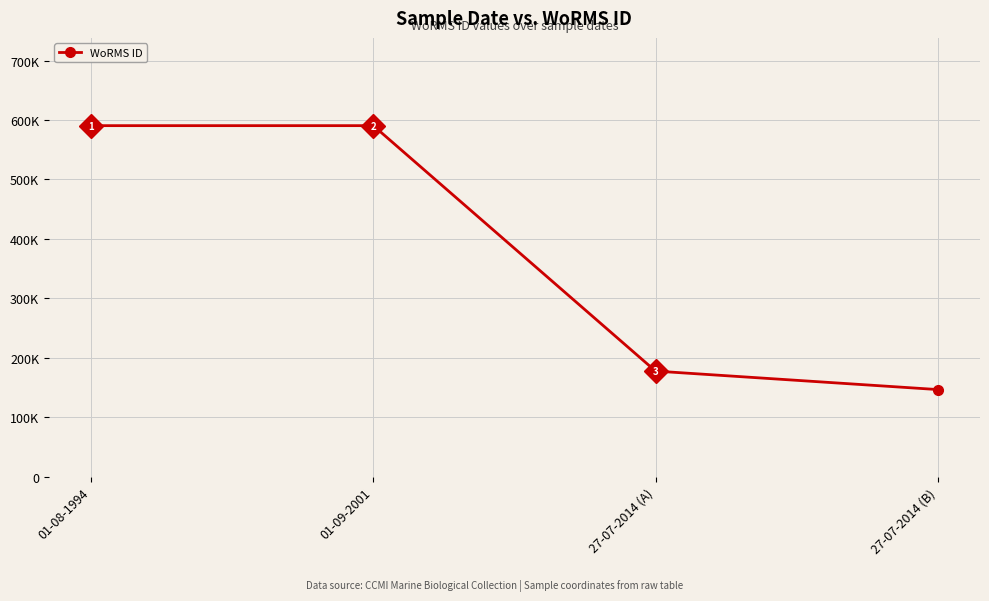

Does the chart have visible grid lines?

Yes